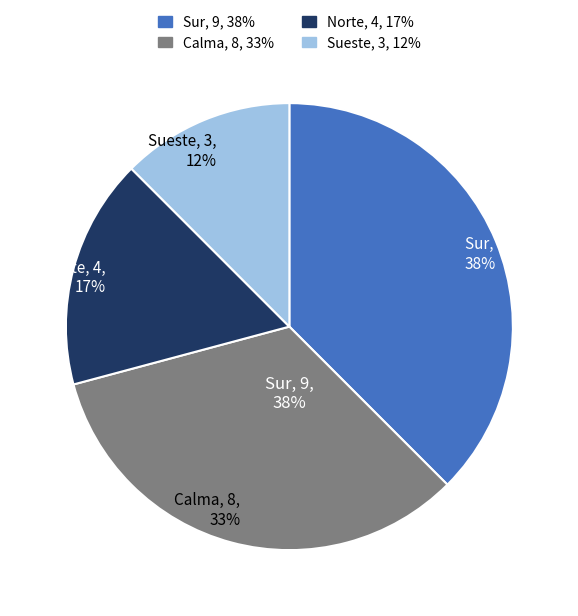

To the nearest percent, what percentage of the pie is Sur?

38%